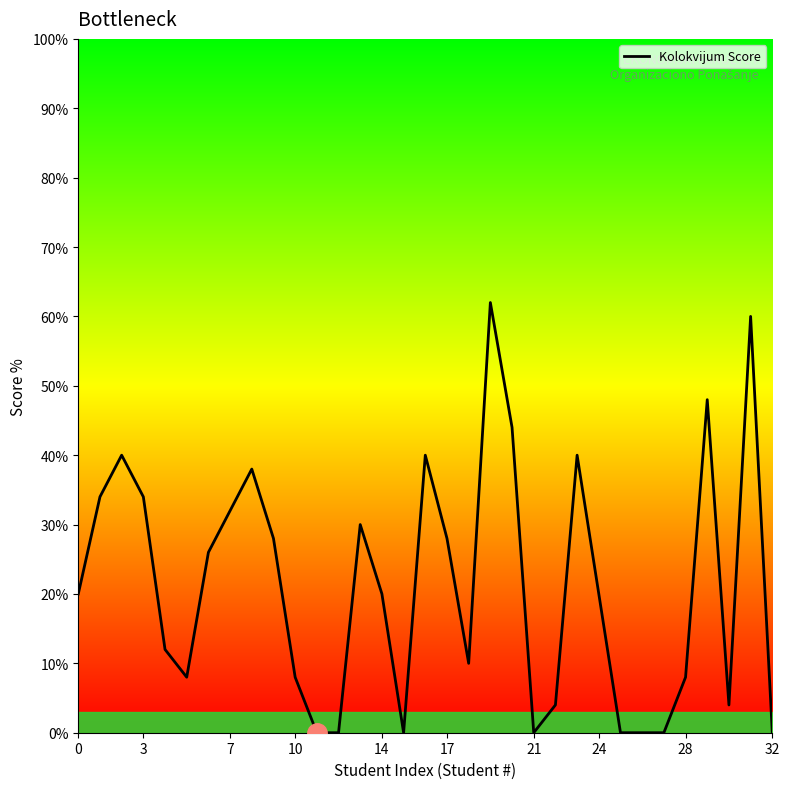

What is the difference between the maximum and minimum values?

62.0